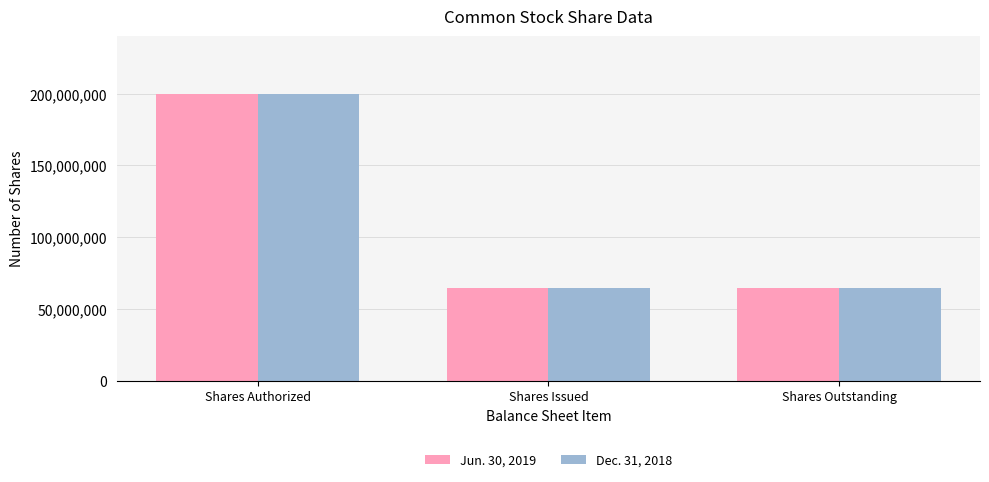

Is it true that Dec. 31, 2018 equals 64766882 at Shares Issued?

True